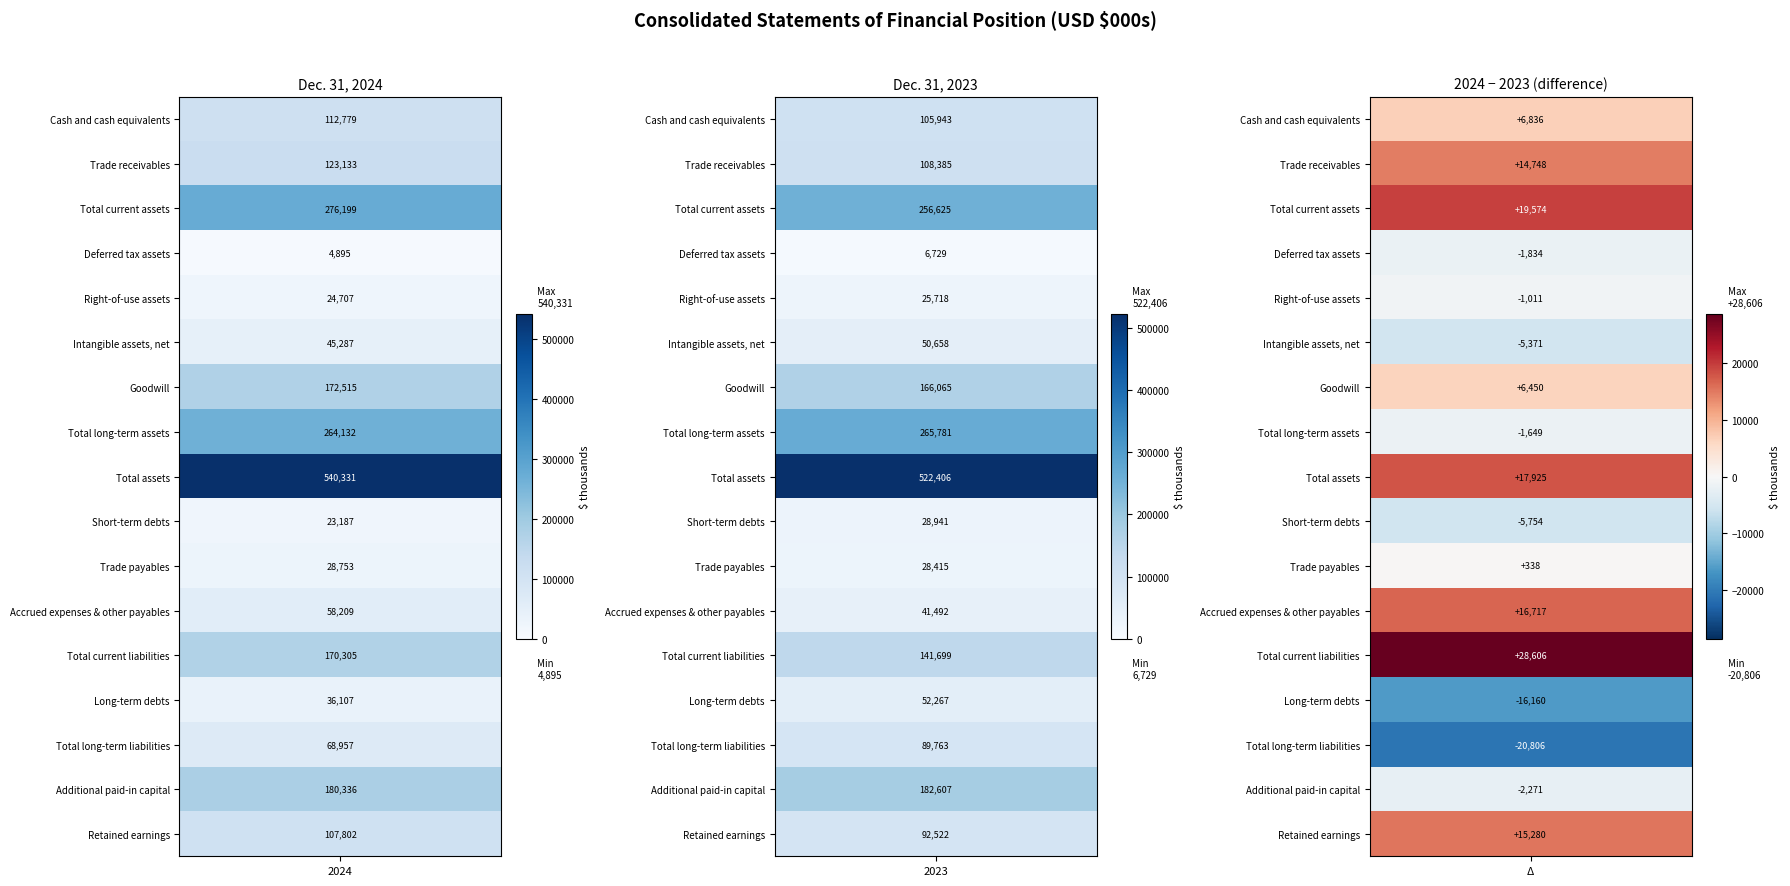

What is the difference between the Right-of-use assets values at 0 and 1?

1011